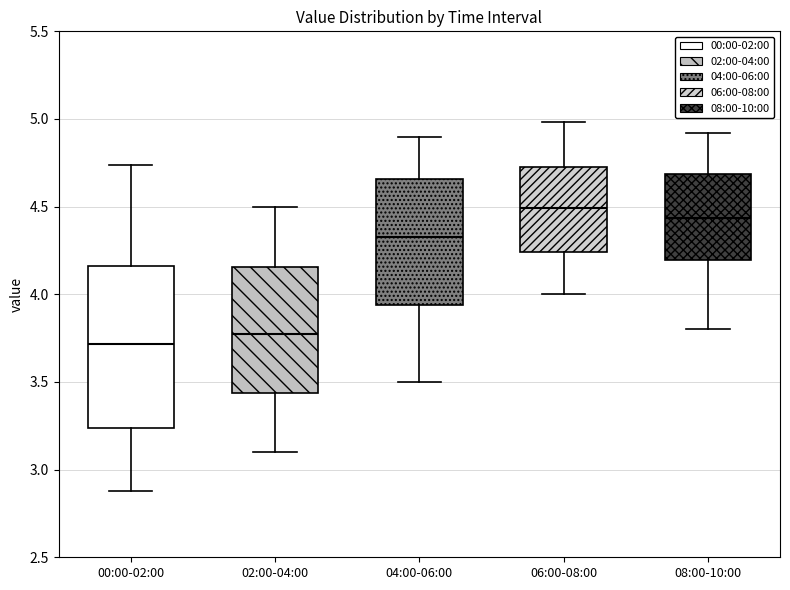

Which box is the tallest, from its lower edge to its upper edge?

00:00-02:00